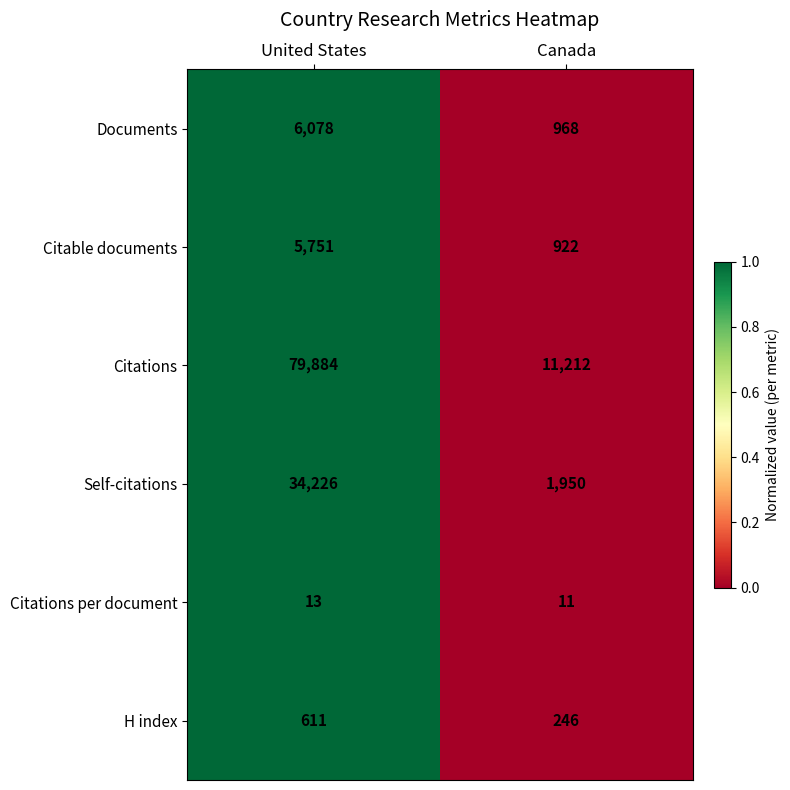

Rank the series at United States from highest to lowest value.

Citations, Self-citations, Documents, Citable documents, H index, Citations per document